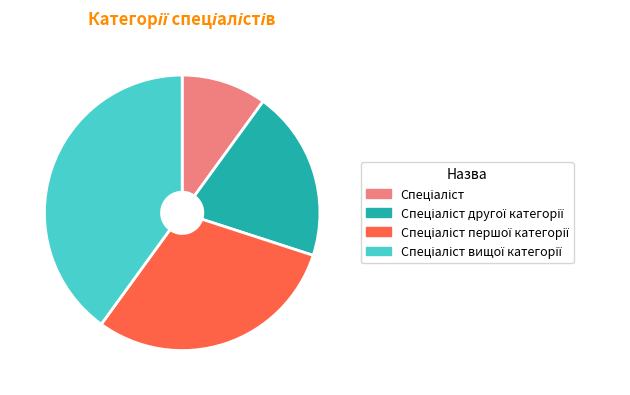

Count the number of slices in the pie.

4